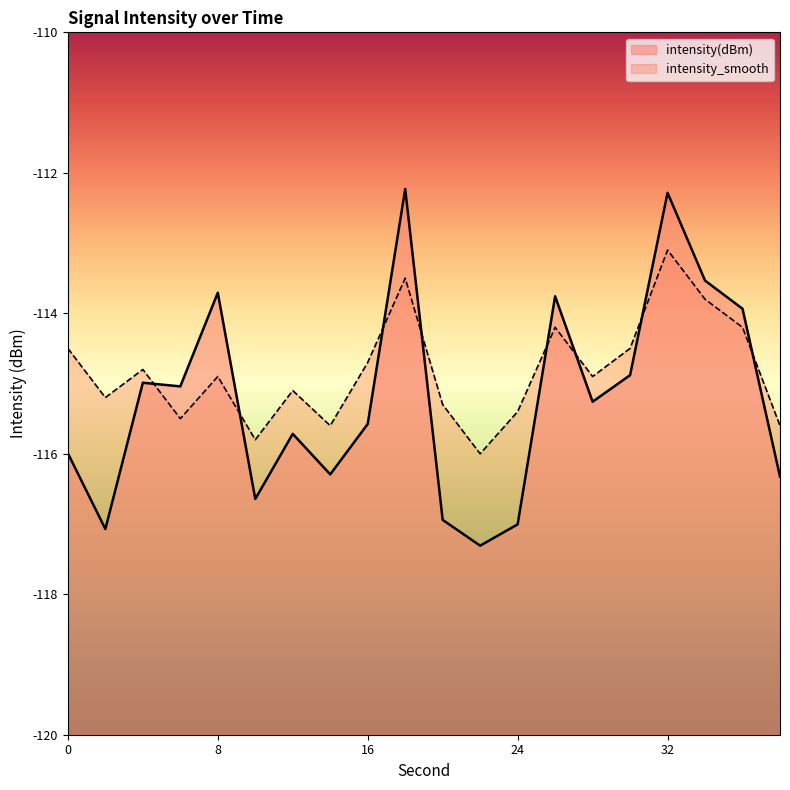

Which series ends up on top after the final intersection of intensity(dBm) and intensity_smooth?

intensity_smooth